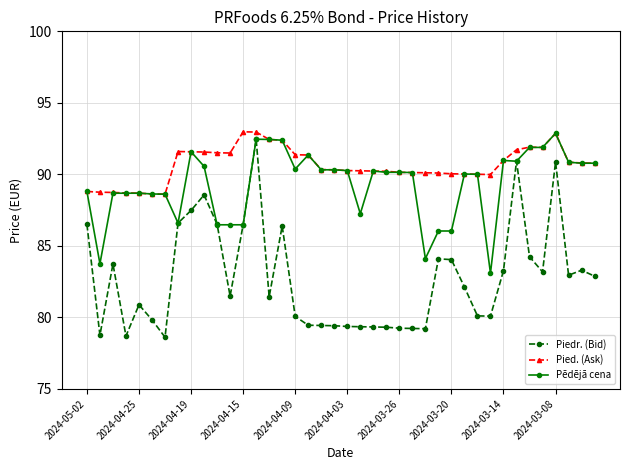

What is the smallest value displayed?

78.6